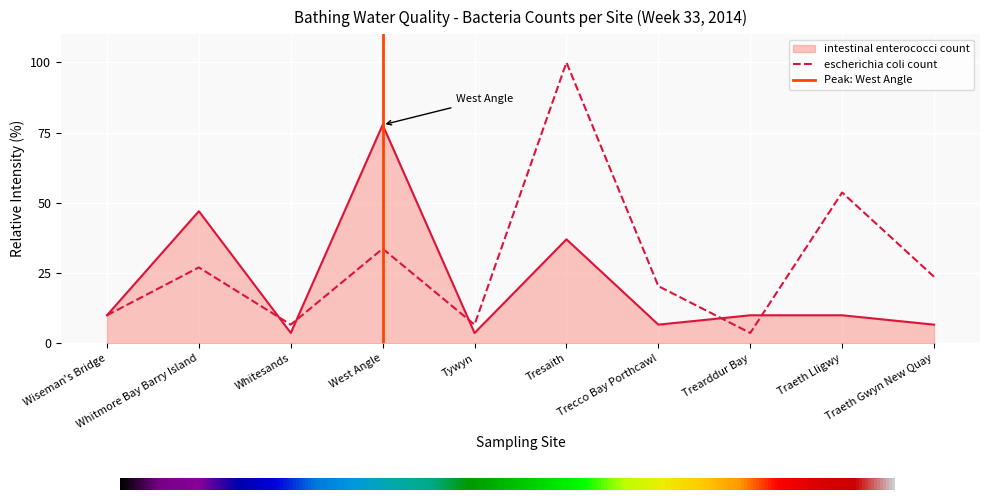

What is the maximum value for escherichia coli count?

100.0